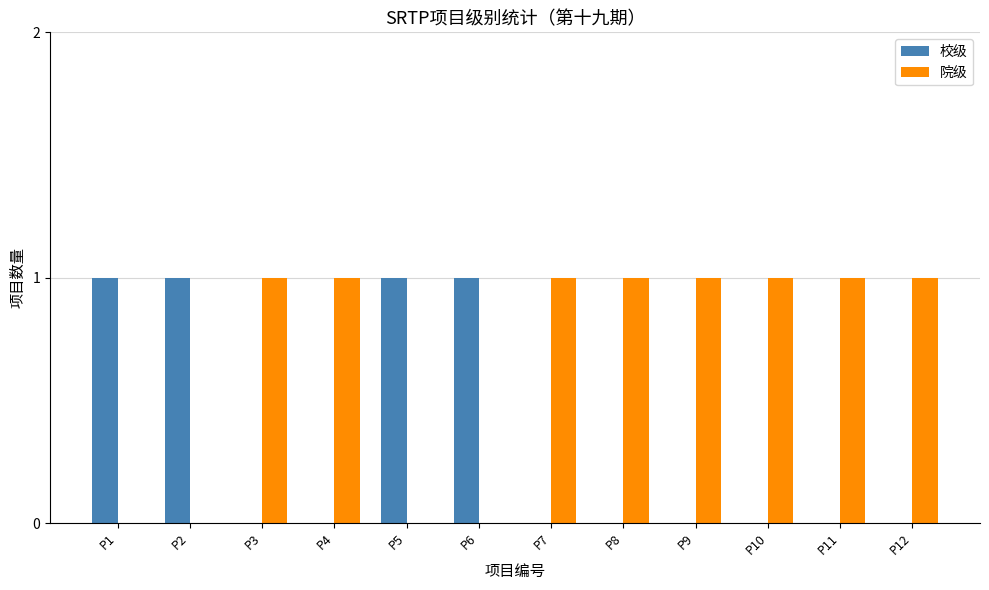

What is the sum of all 院级 values?

8